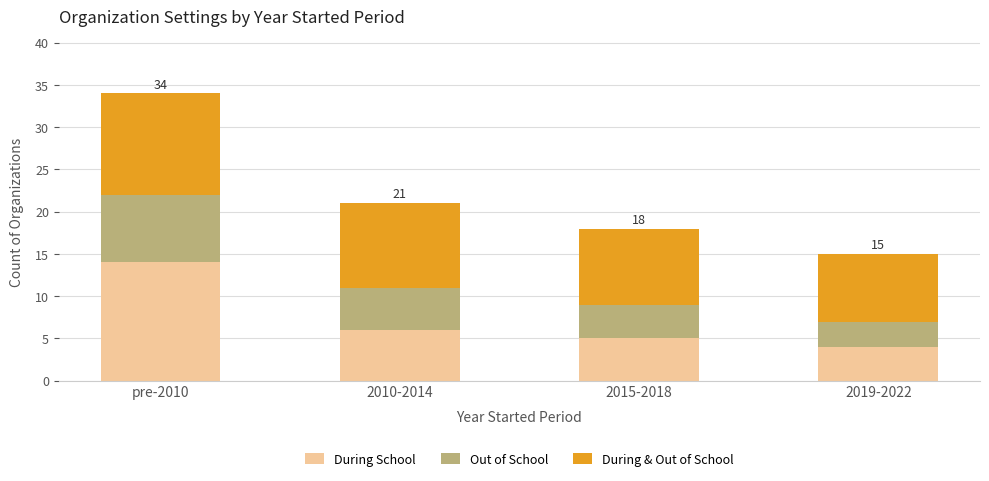

At which label does During School reach its peak?

pre-2010